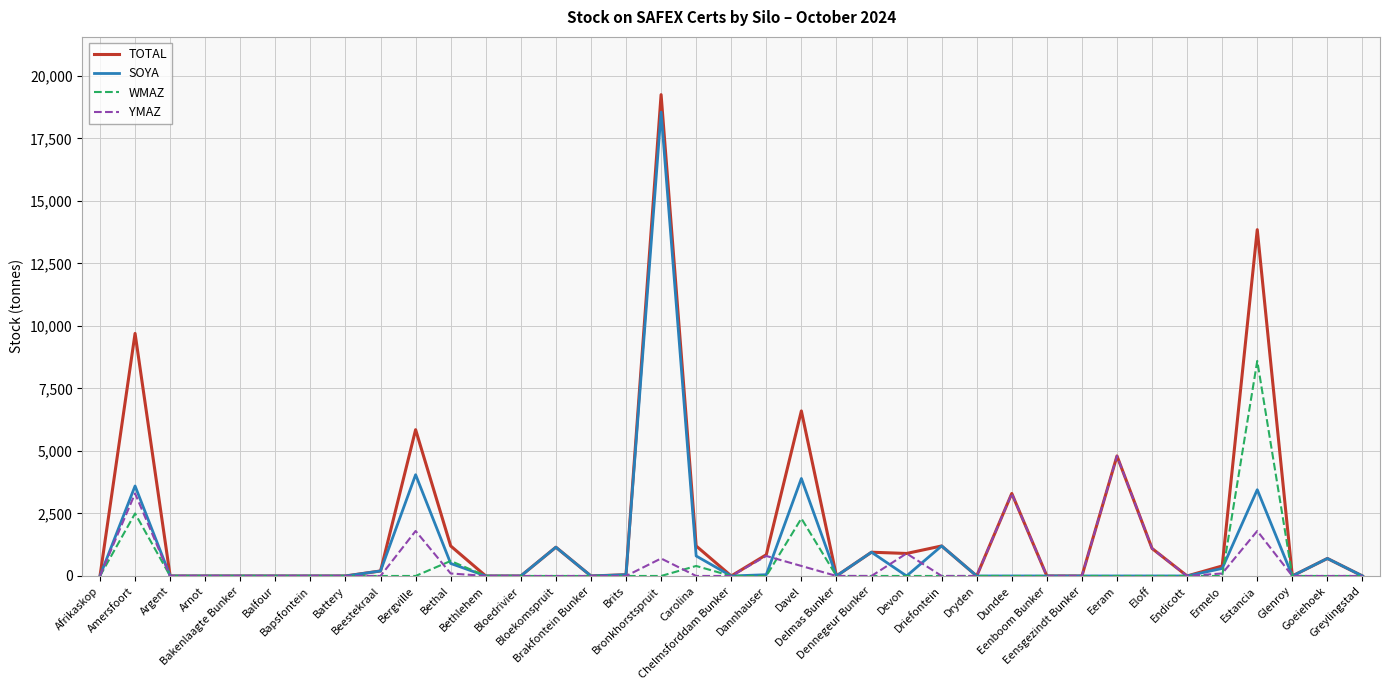

What is the maximum value shown in the chart?

19250